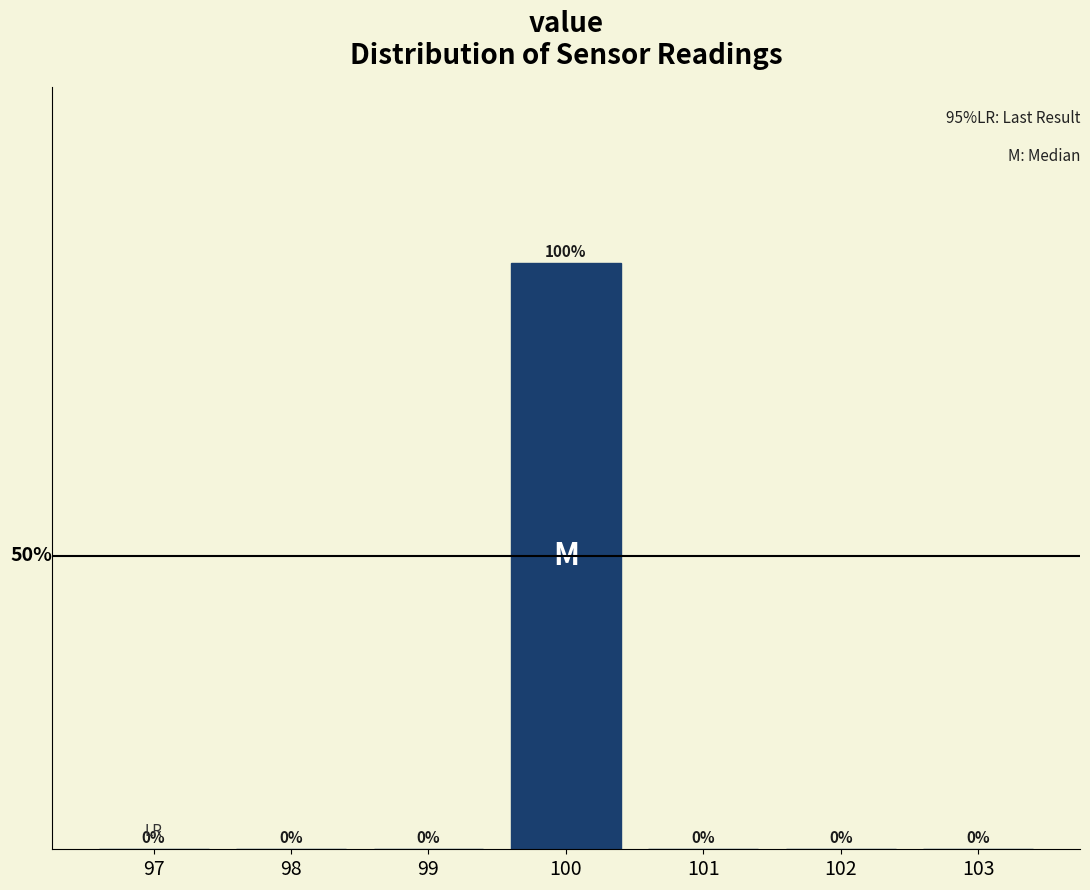

Are the bars horizontal?

No